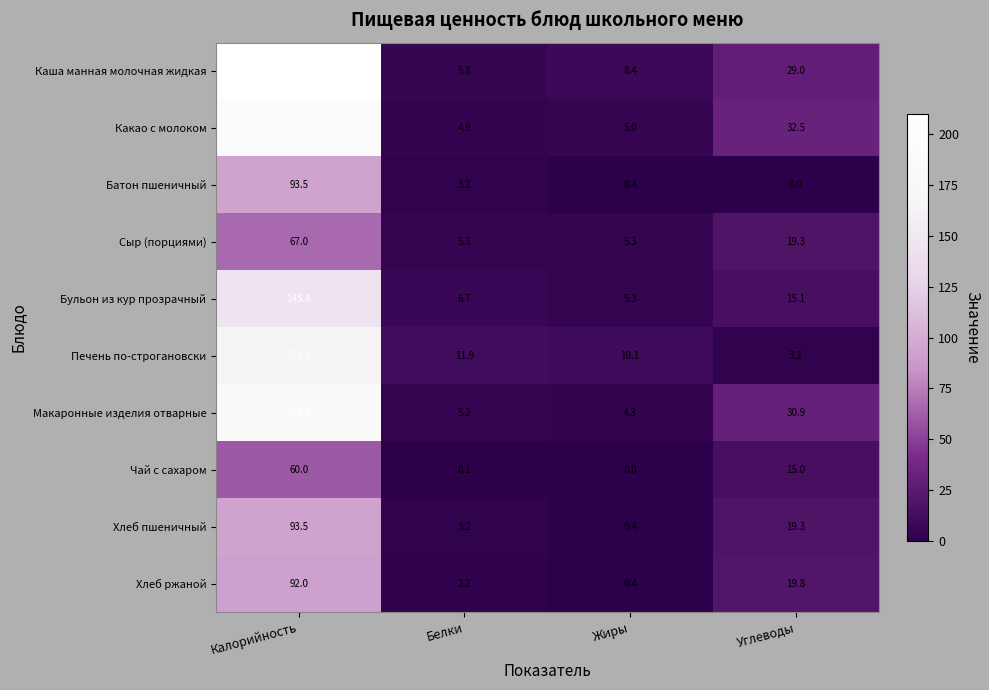

At which label does Сыр (порциями) first exceed 19?

Калорийность